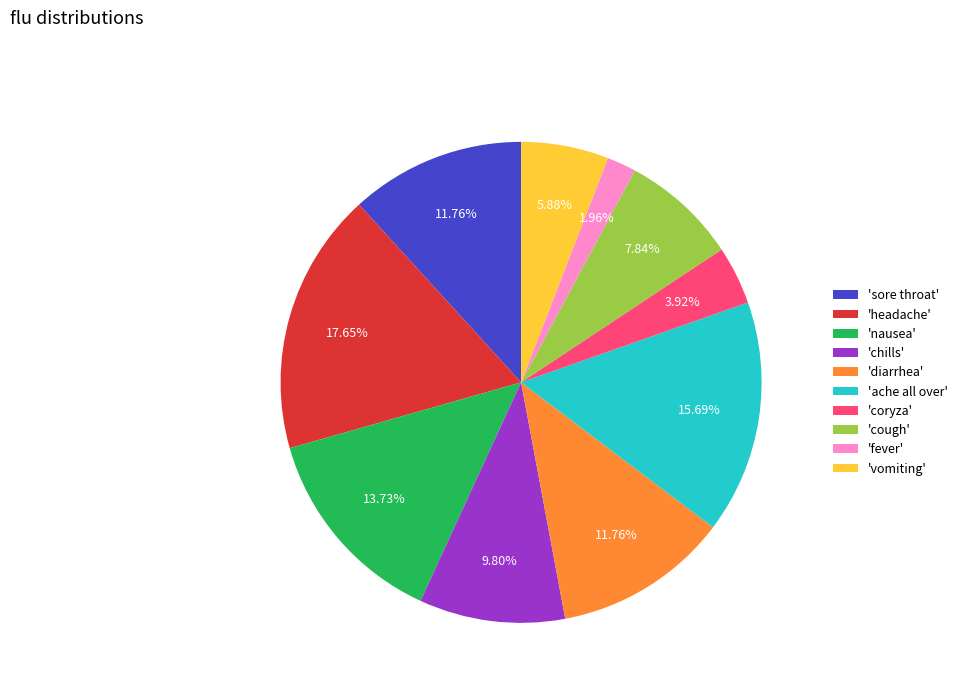

To the nearest percent, what is the average slice percentage?

10%